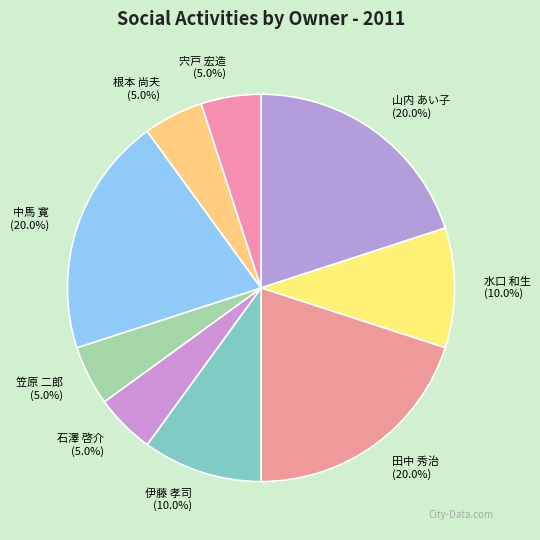

Approximately how many times larger is the value at 山内 あい子 compared to 中馬 寛?

1.0